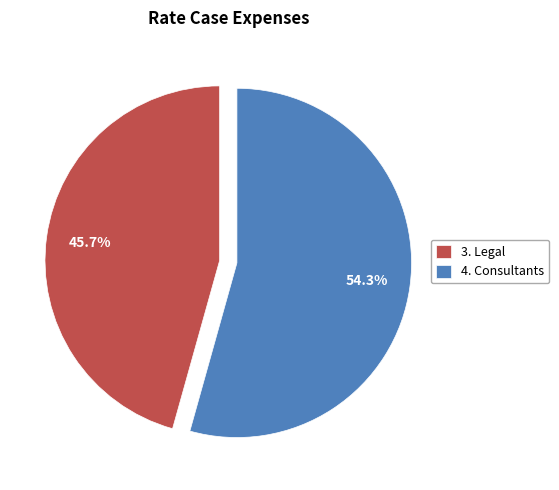

Which category accounts for the majority?

4. Consultants